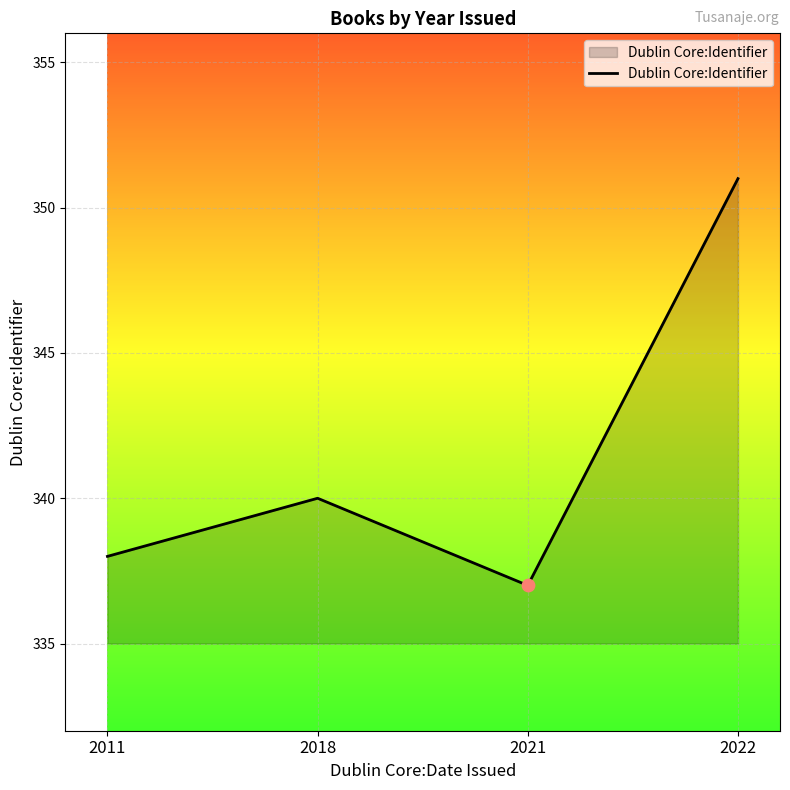

Which has a higher value, 2011 or 2018?

2018